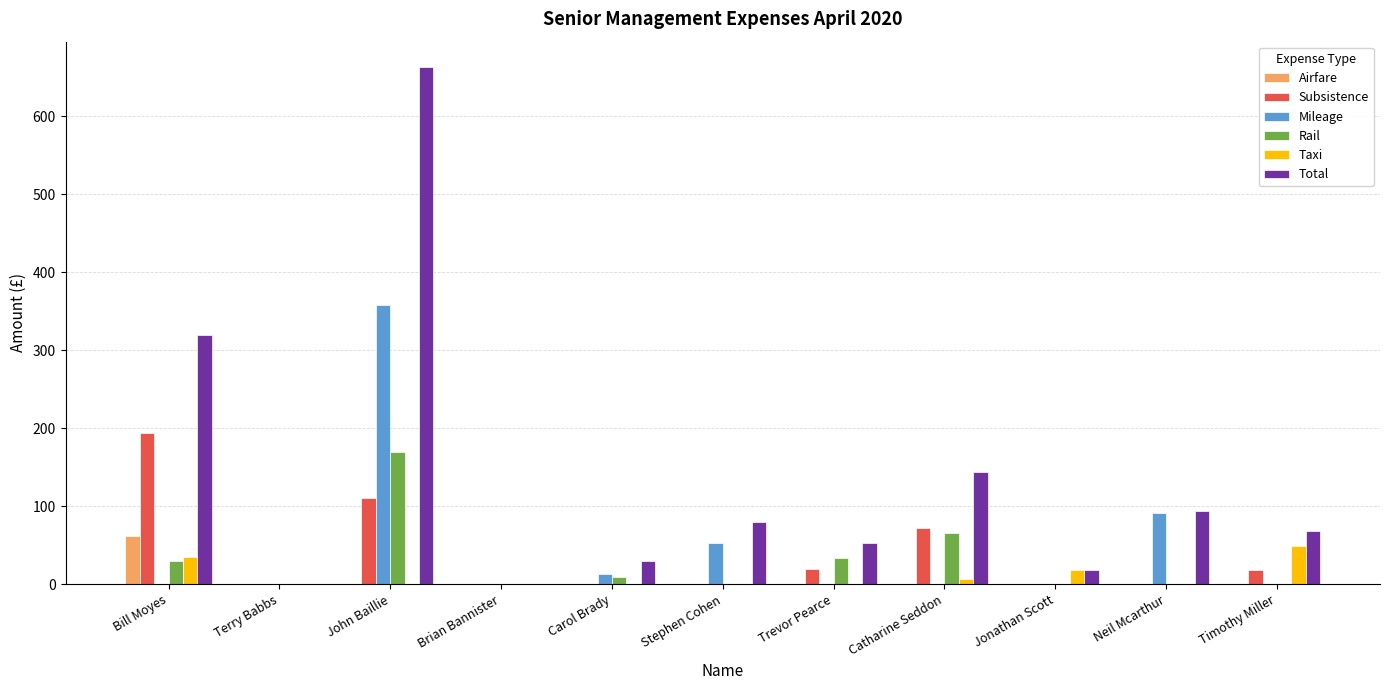

Are the bars grouped side by side (vs. stacked)?

Yes